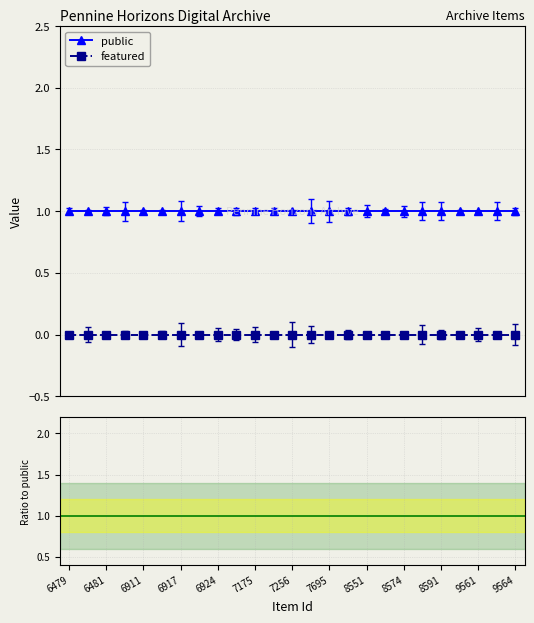

True or false: featured / public and featured cross at least once.

False